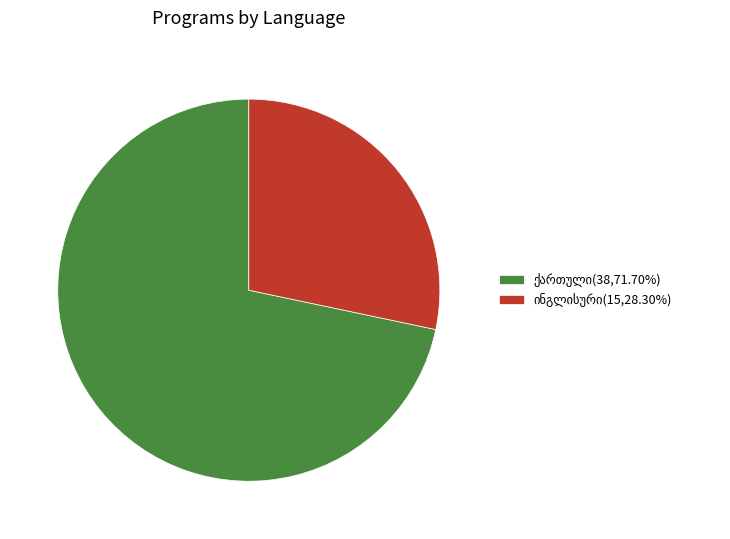

Is there a majority slice in this chart?

Yes